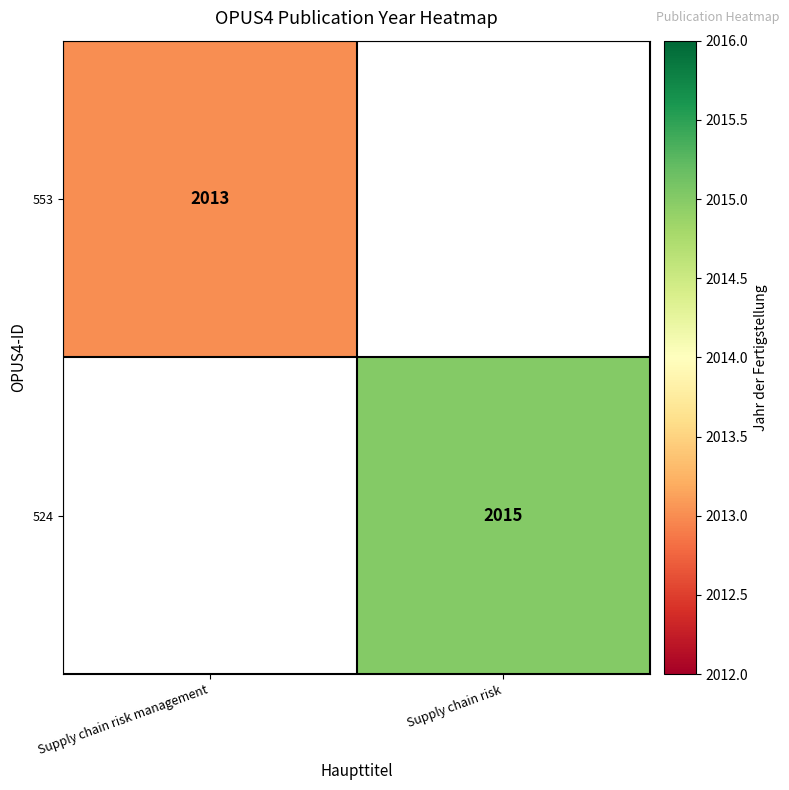

True or false: 553 has a value of 2737 at Supply chain risk management.

False